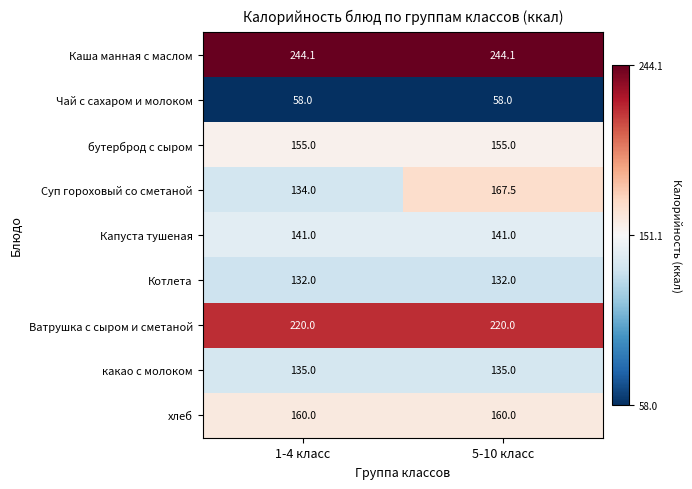

At which category is the sum across all series the highest?

5-10 класс